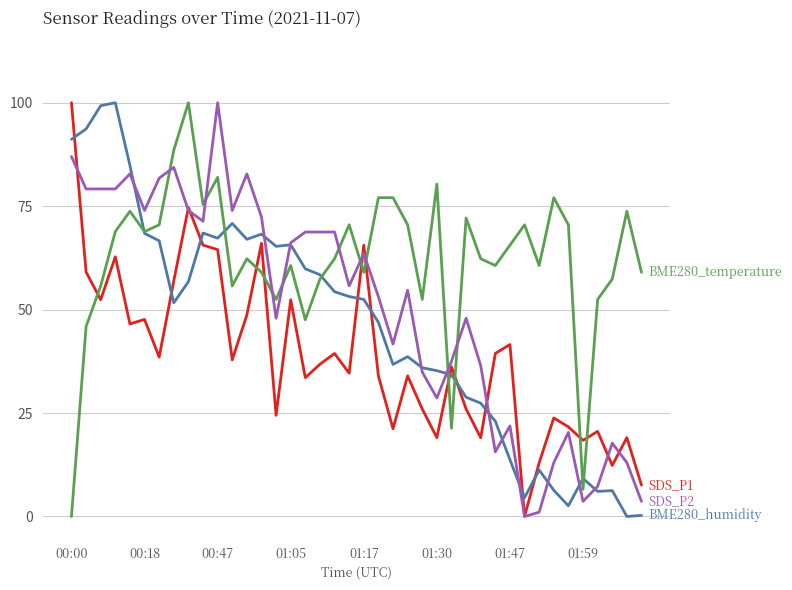

What is the greatest value displayed?

100.0